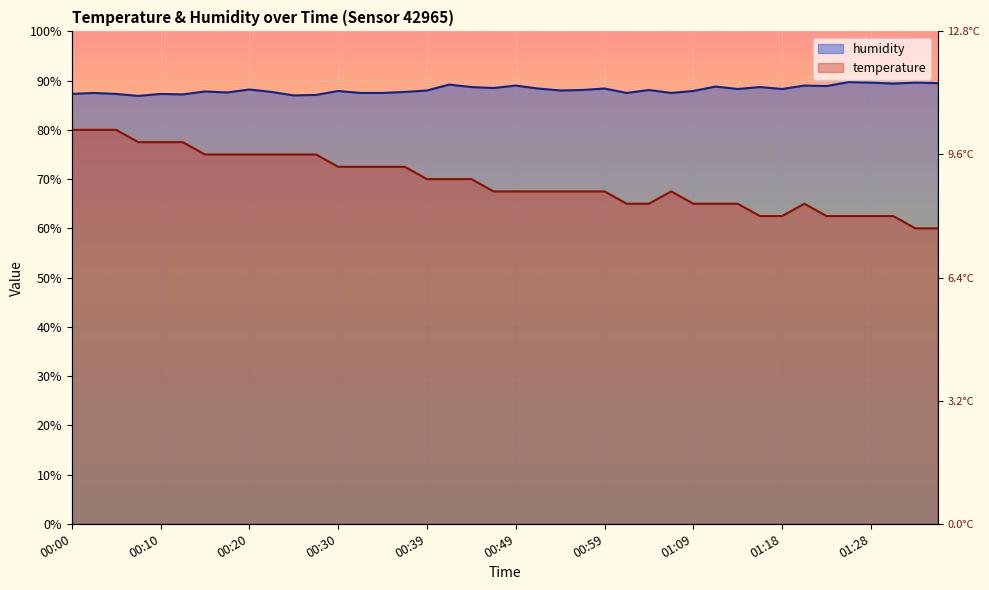

What is the greatest value displayed?

89.7